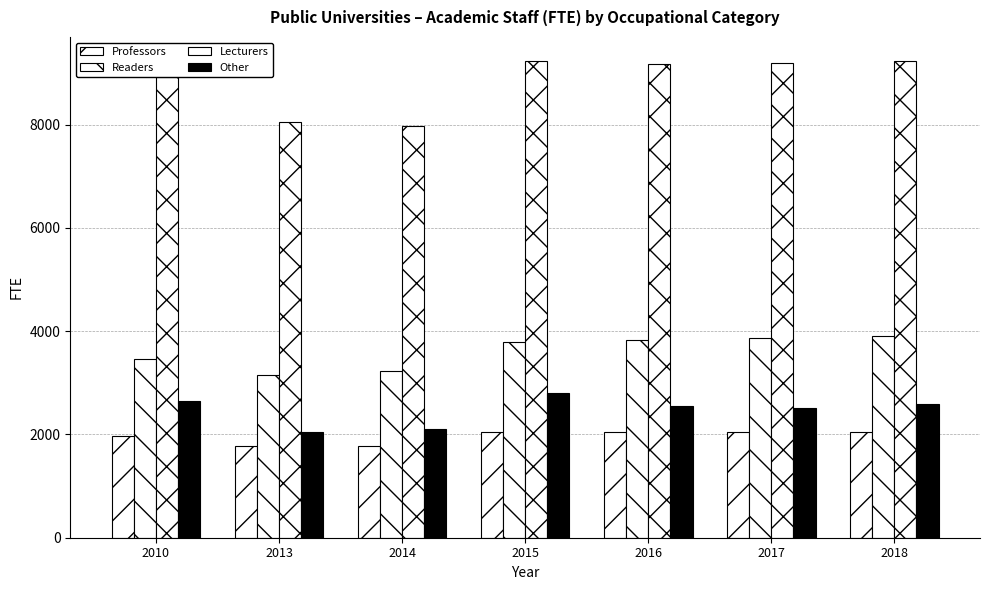

How many bars are there in total?

28